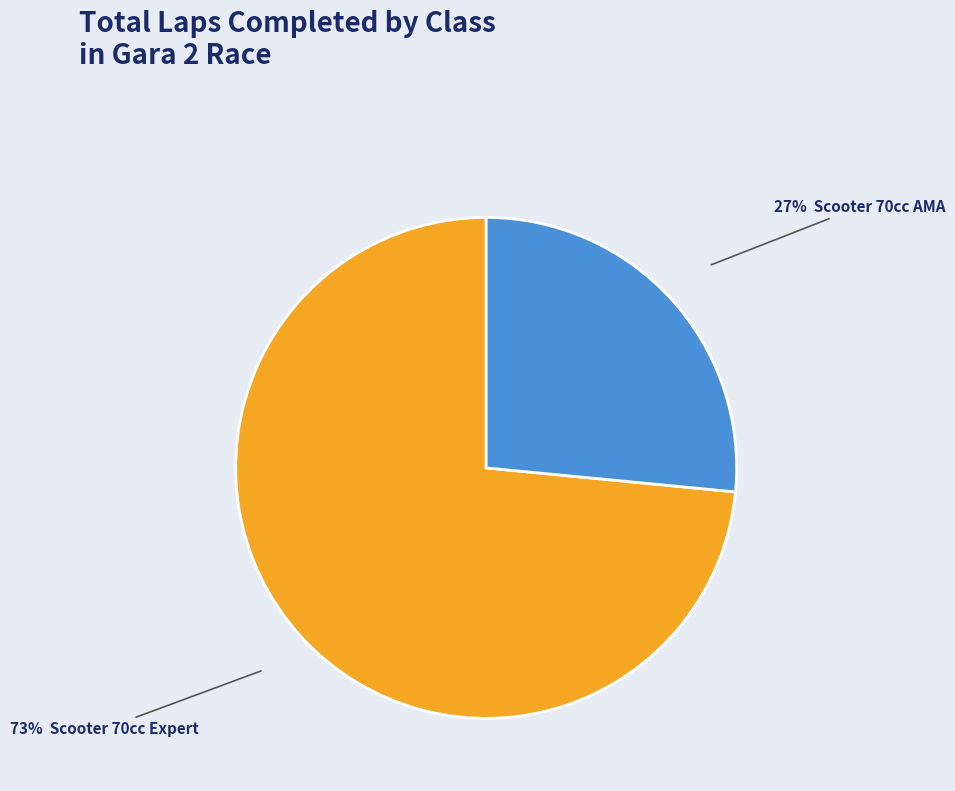

To the nearest percent, what is the average slice percentage?

50%